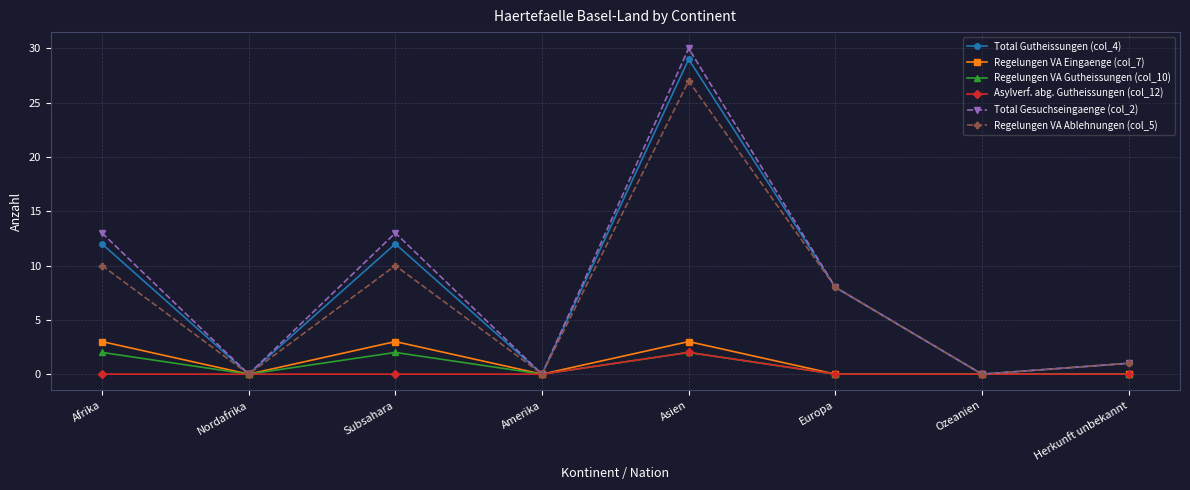

What is the greatest value displayed?

30